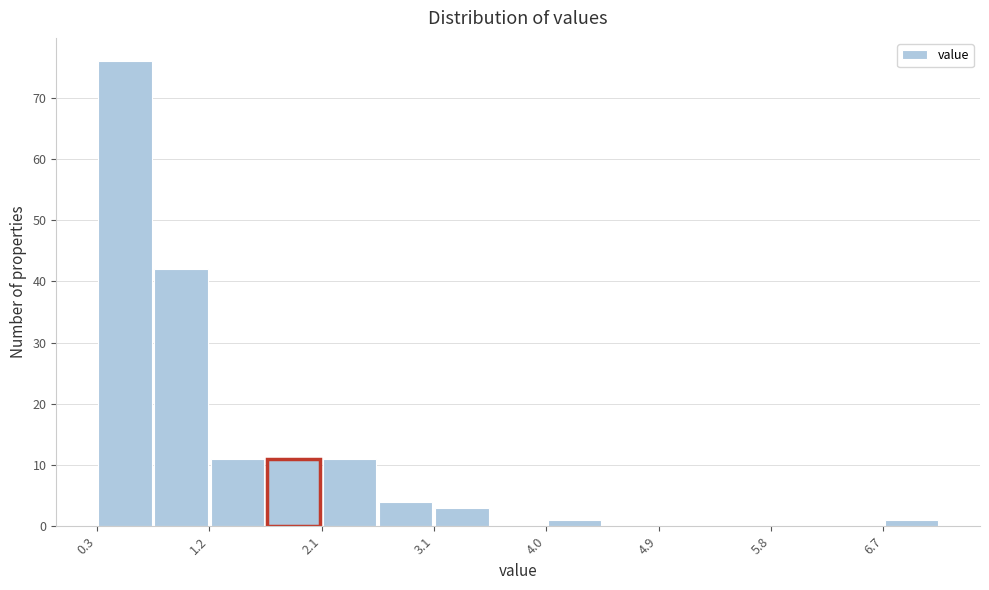

Reading left to right, transcribe this chart: for each bar, give the range it covers on the x-axis and its height. Neither the bar edges nor the heights are printed on the chart, so give them approximately, as read against the axes.

0.3 to 0.8: 76
0.8 to 1.2: 42
1.2 to 1.7: 11
1.7 to 2.1: 11
2.1 to 2.6: 11
2.6 to 3.1: 4
3.1 to 3.5: 3
3.5 to 4.0: 0
4.0 to 4.4: 1
4.4 to 4.9: 0
4.9 to 5.4: 0
5.4 to 5.8: 0
5.8 to 6.3: 0
6.3 to 6.7: 0
6.7 to 7.2: 1